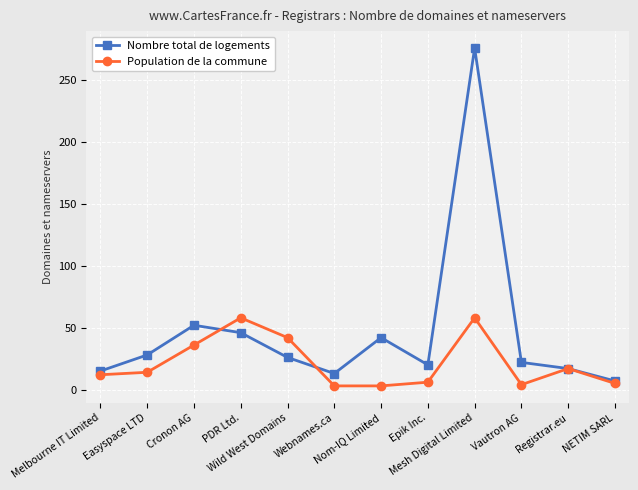

The value of Population de la commune at Wild West Domains is 42. True or false?

True